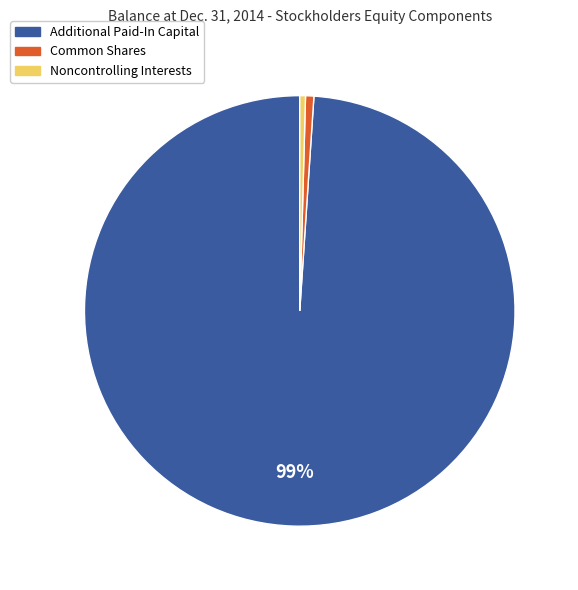

What percentage is the Common Shares slice, to the nearest percent?

1%